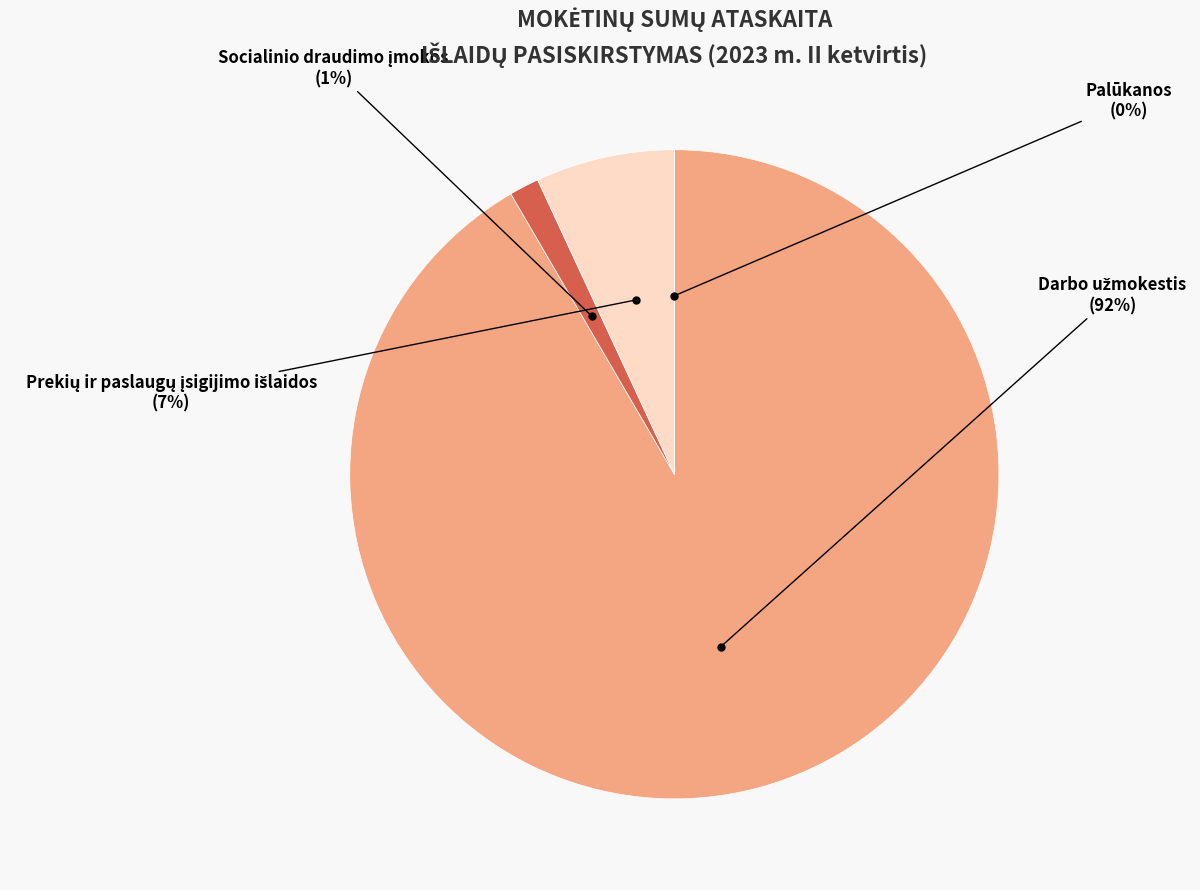

To the nearest percent, what is the average slice percentage?

25%